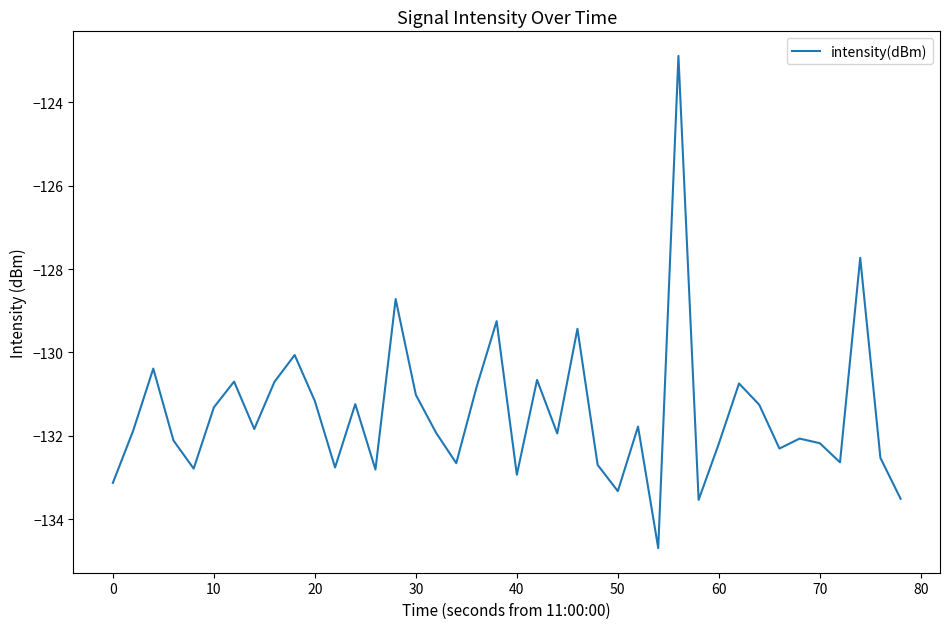

What is the maximum value shown in the chart?

-122.9